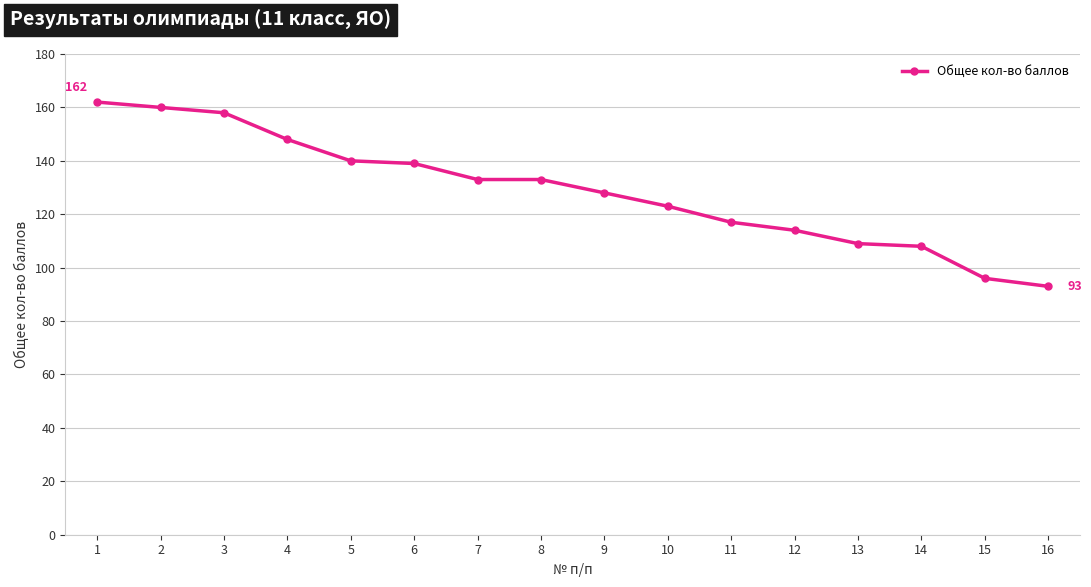

What is the maximum value shown in the chart?

162